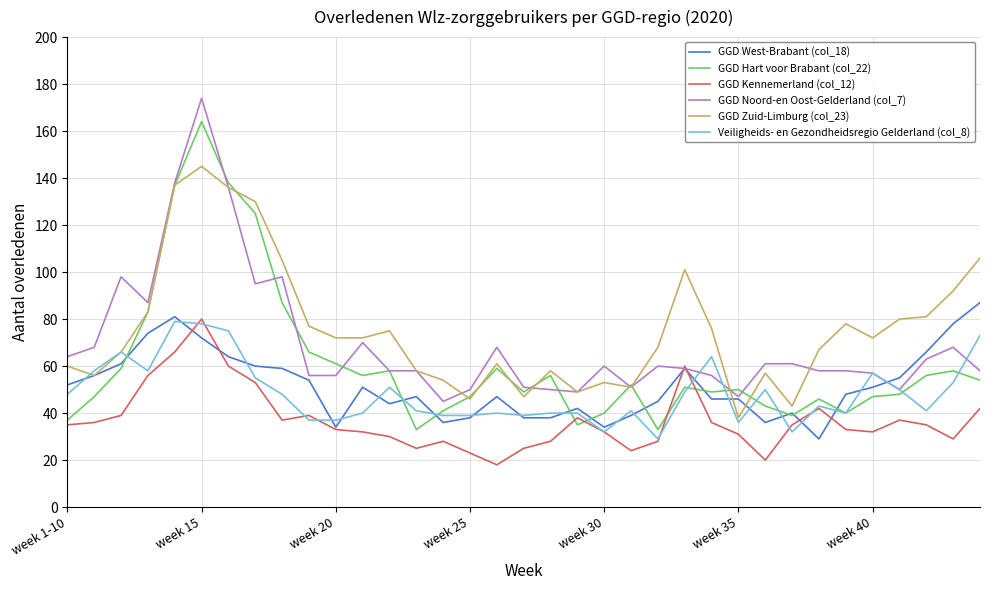

Which series has the widest spread of values?

GGD Hart voor Brabant (col_22)